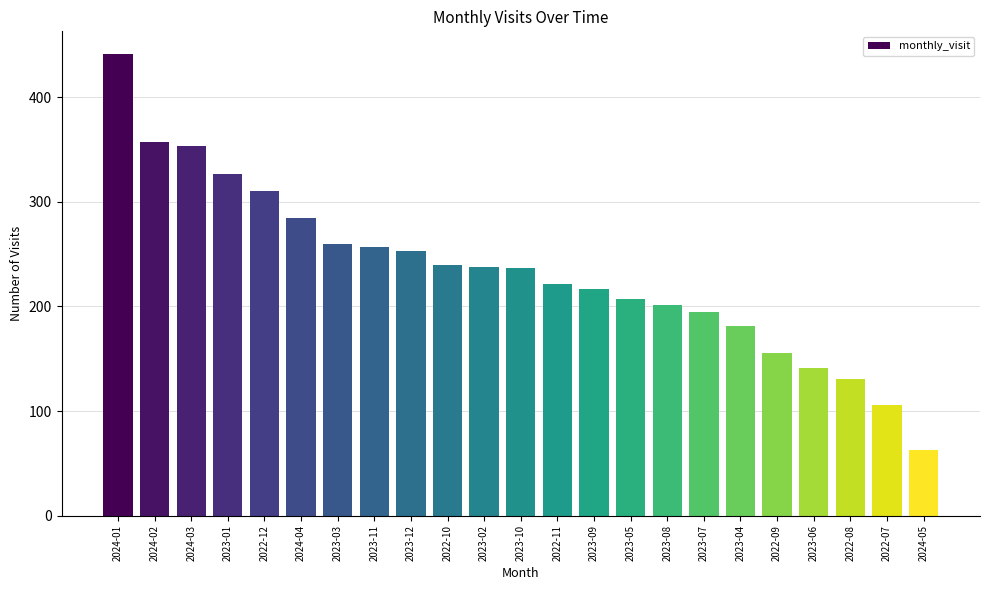

True or false: the data shows 310 at 2022-12.

True